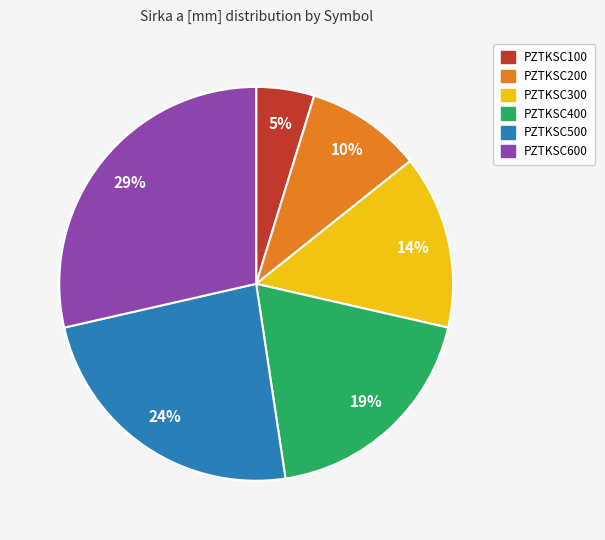

How many segments does this pie chart have?

6